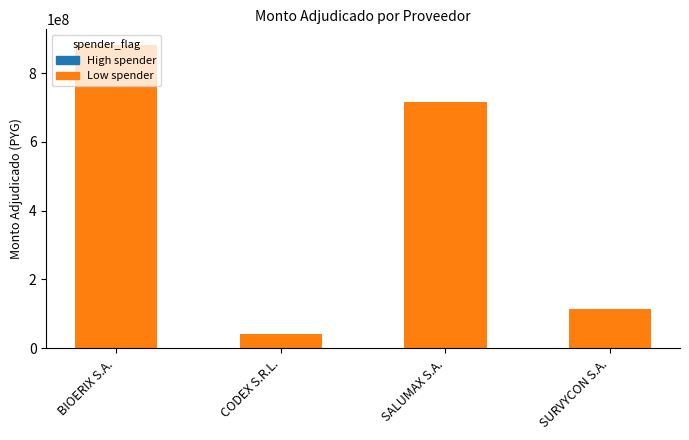

What position from the left is CODEX S.R.L.?

2